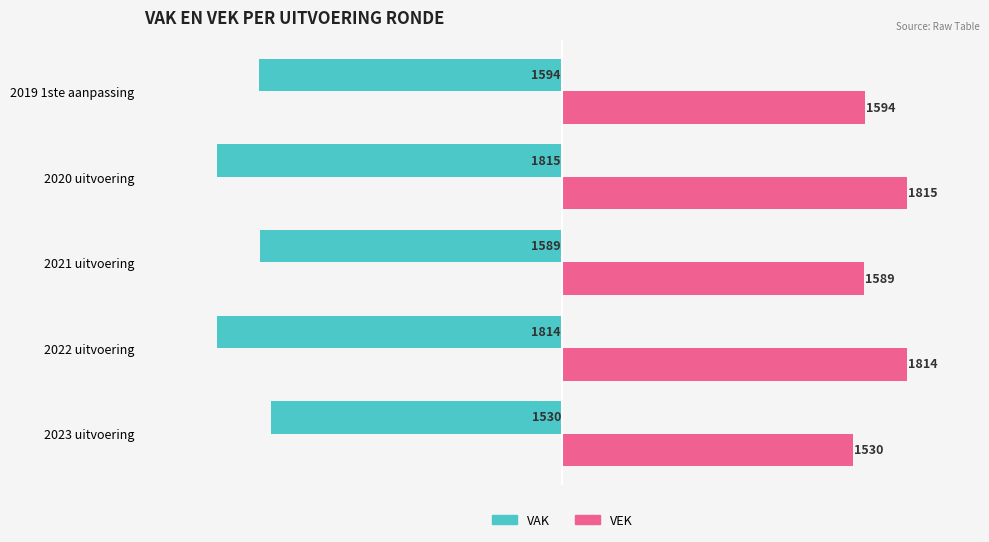

How many data points in VAK are above -1594?

2